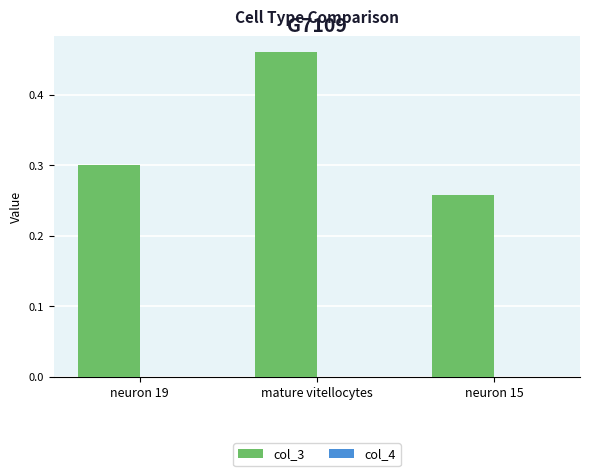

The value of col_3 at neuron 15 is 0.3. True or false?

True